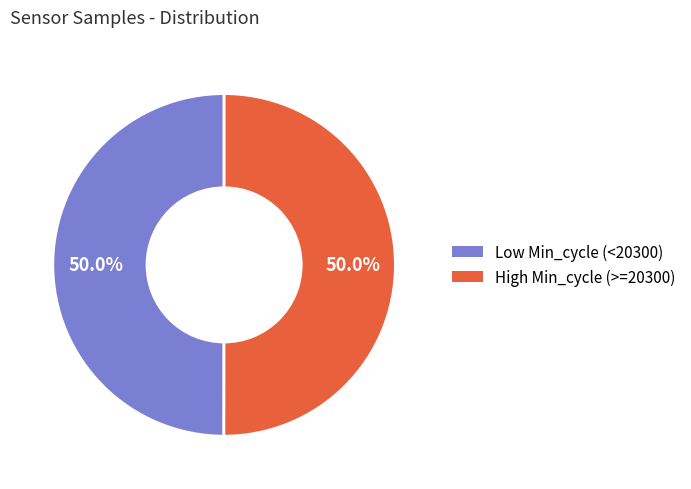

Approximately how many times larger is the value at Low Min_cycle (<20300) compared to High Min_cycle (>=20300)?

1.0